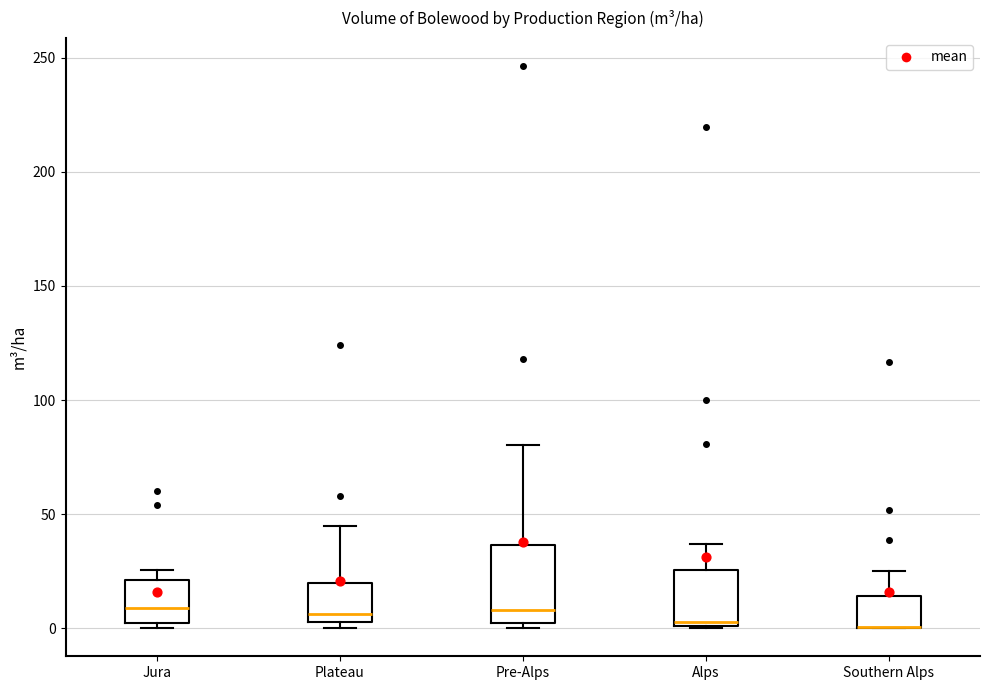

Comparing the boxes themselves (not the whiskers), which one is the tallest?

Pre-Alps